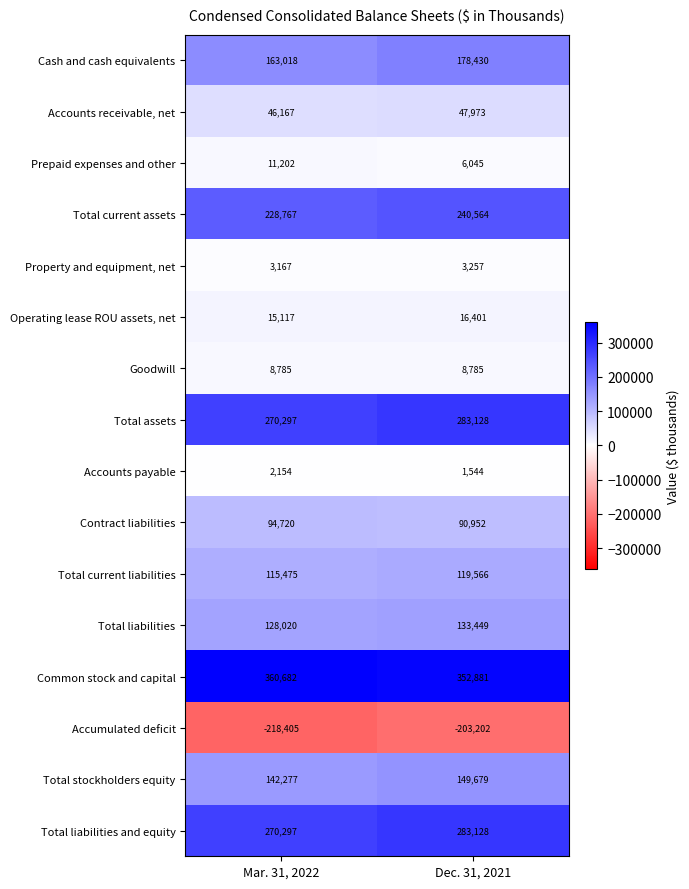

Where is Accounts receivable, net nearest to the value 47070?

Mar. 31, 2022